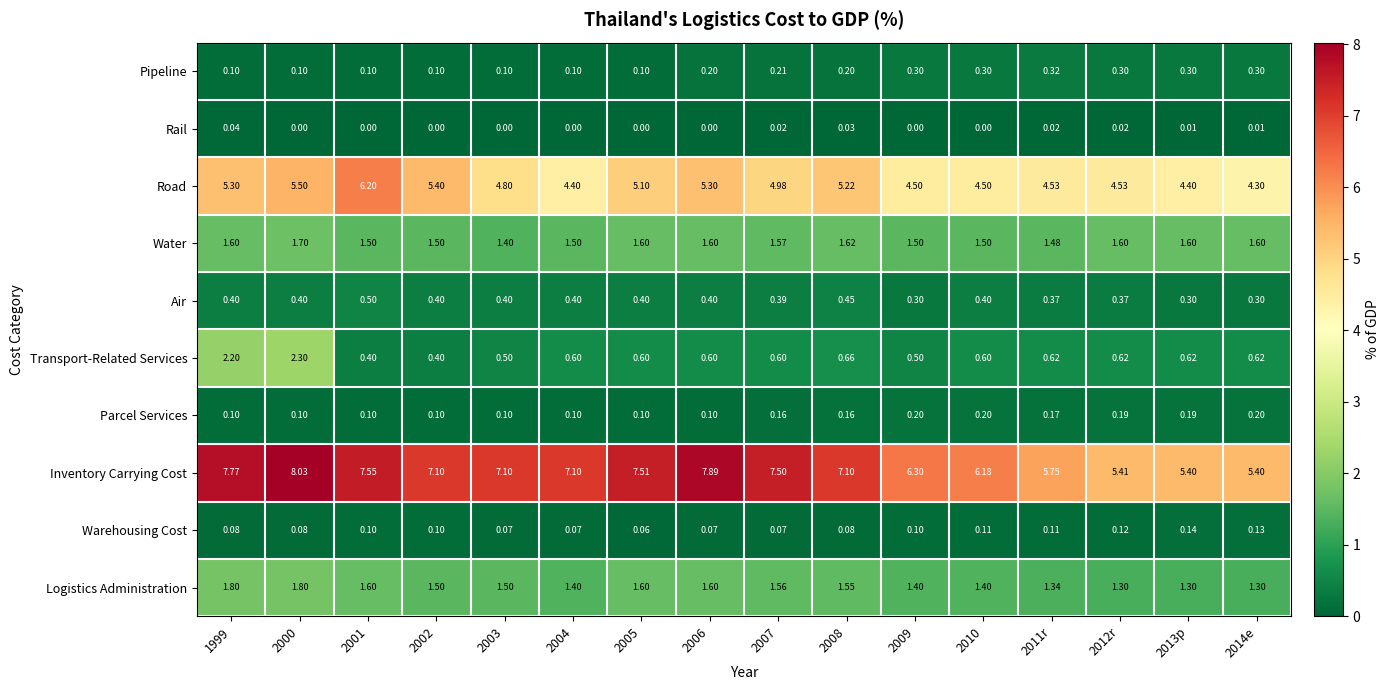

At which category is the sum across all series the highest?

2000